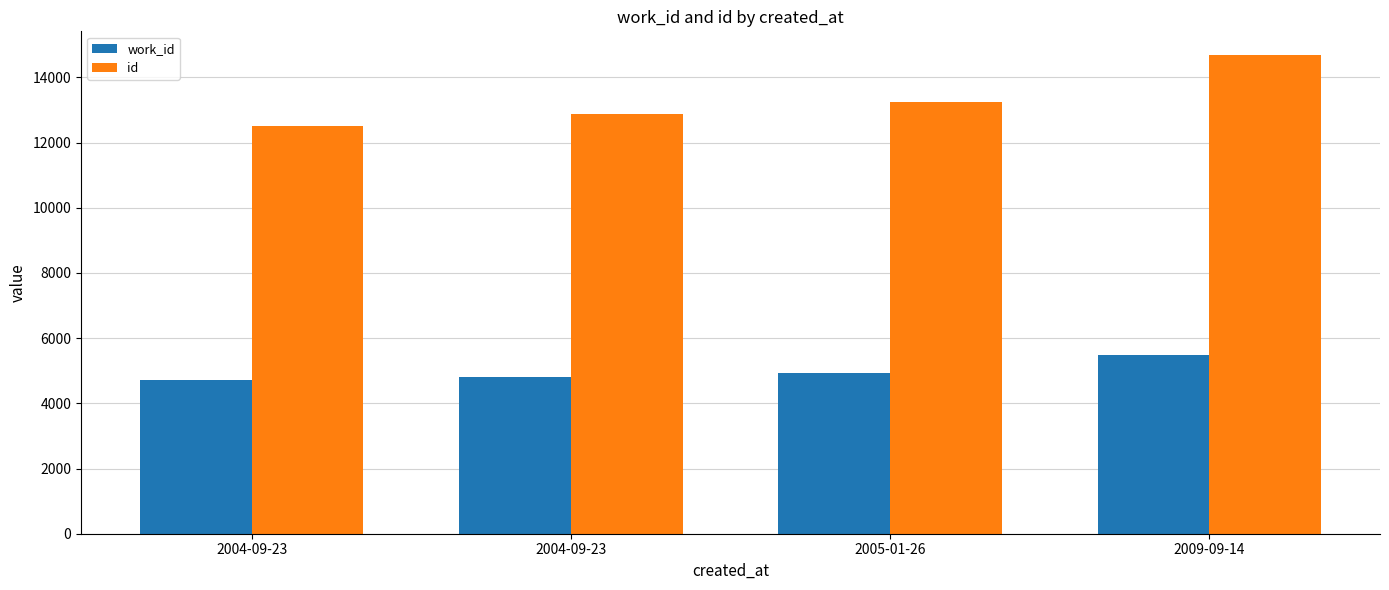

Is it true that id equals 22421 at 2005-01-26?

False